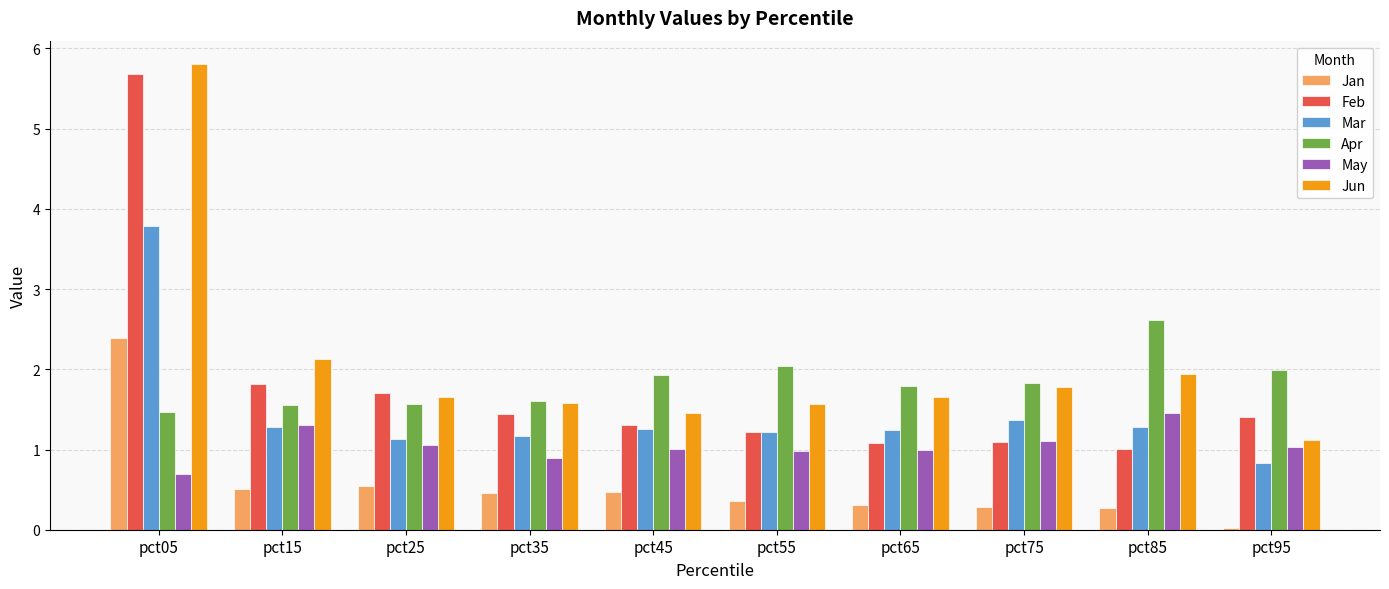

What value does the Mar series have at pct85?

1.3